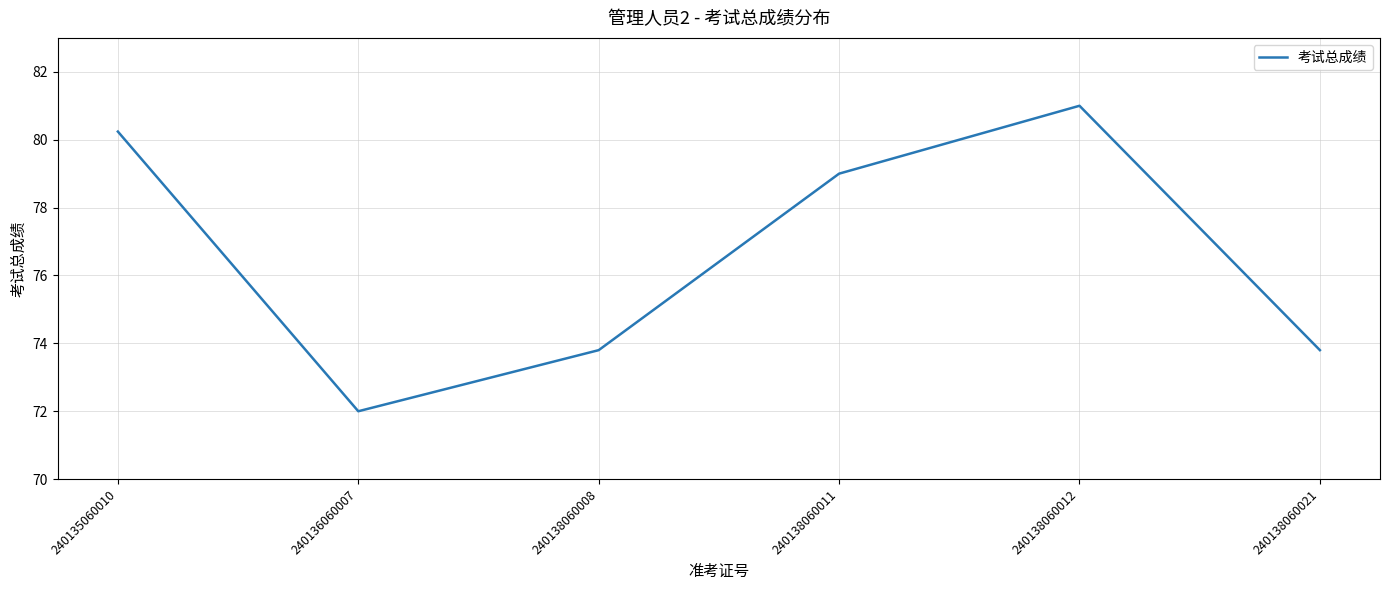

Approximately how many times larger is the value at 240138060021 compared to 240138060011?

0.9